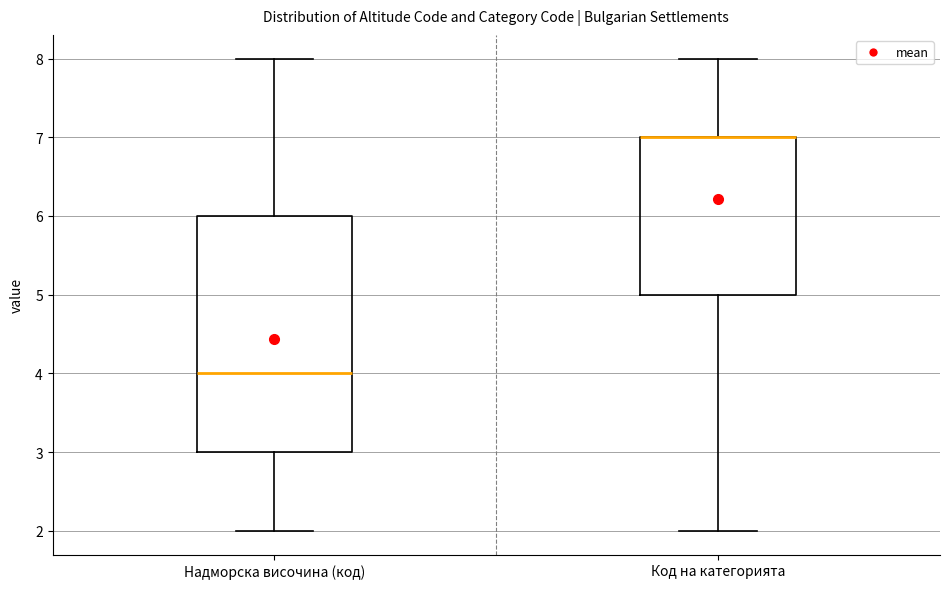

Where is the upper edge of the box for Код на категорията on the y-axis? The values are not printed on the chart, so give them approximately, as read against the axis.

7